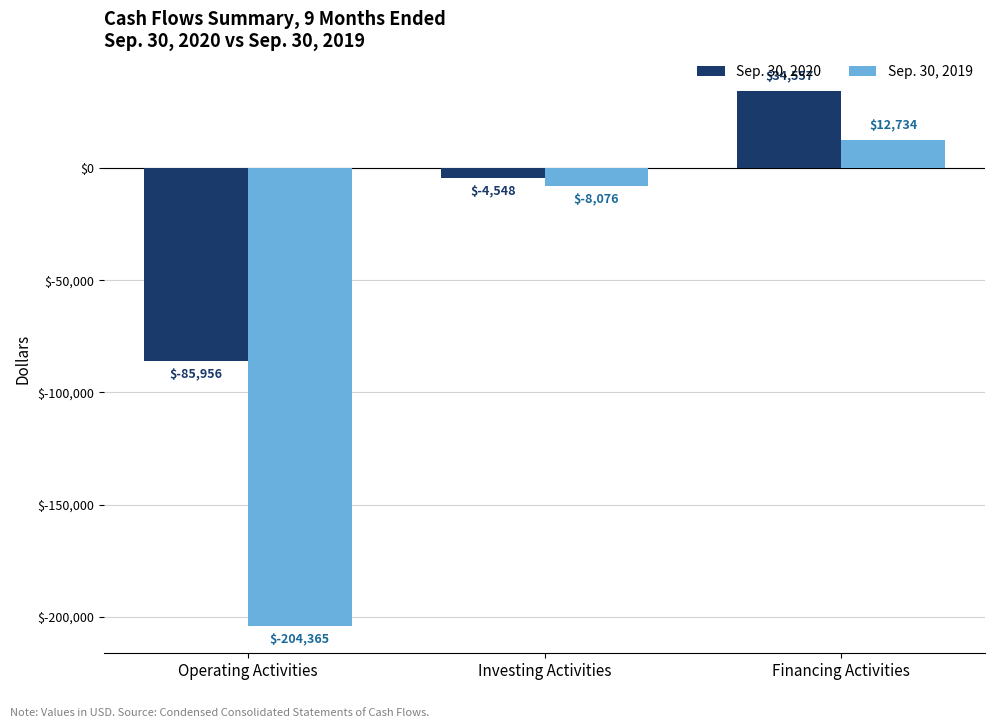

Which series has the largest total across all categories?

Sep. 30, 2020